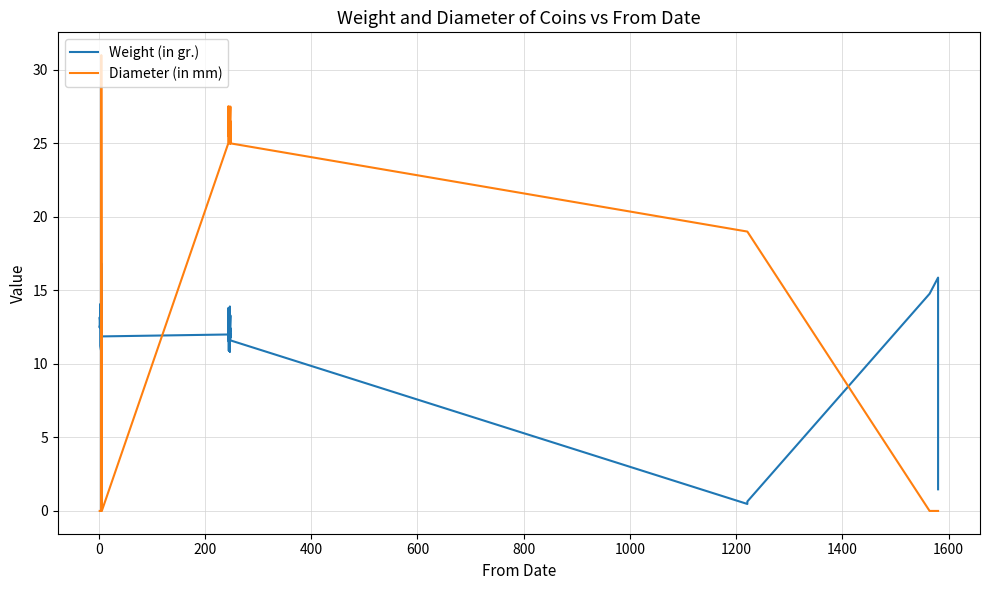

How many lines are shown in the chart?

2